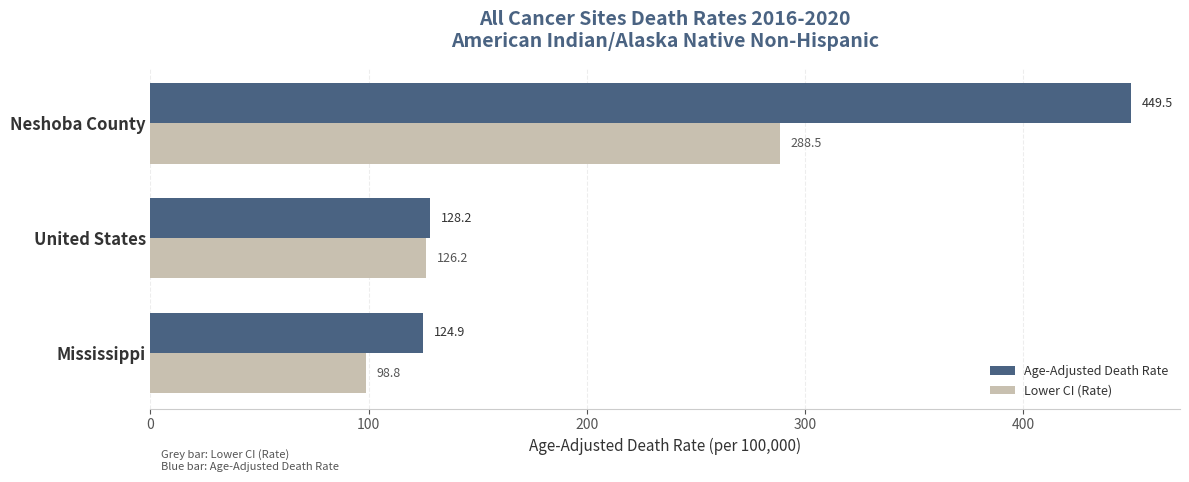

What is the minimum value shown in the chart?

98.8